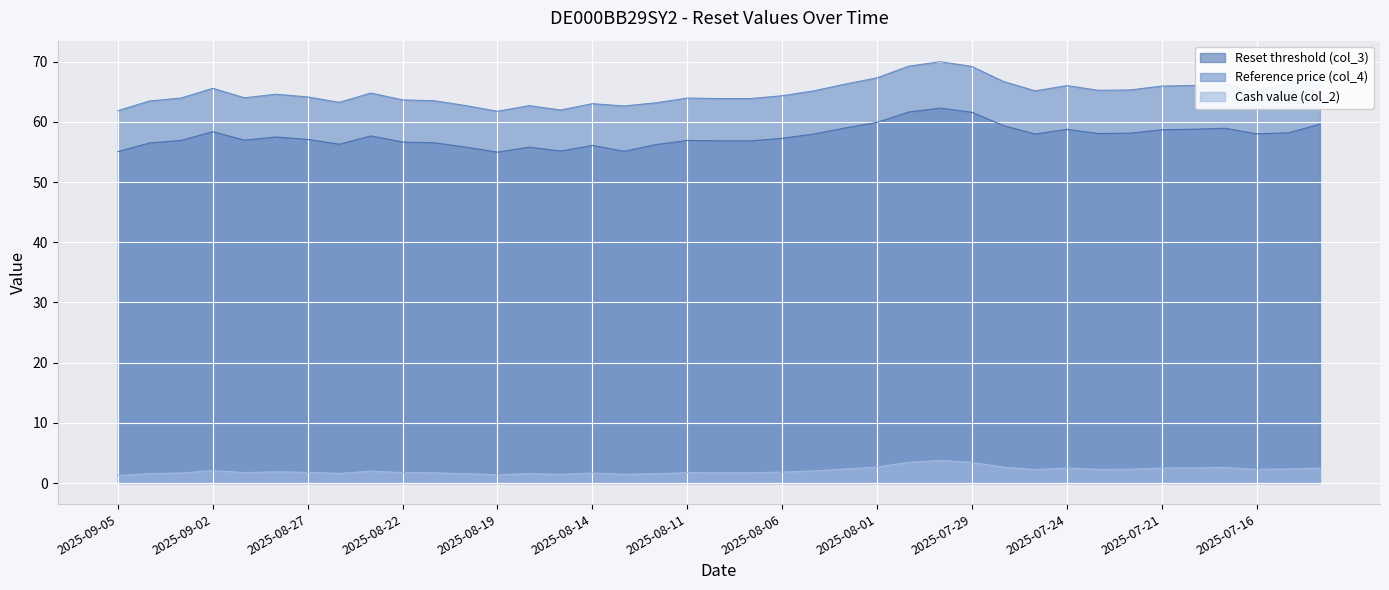

What is the total value across all series at 2025-08-13?

119.2